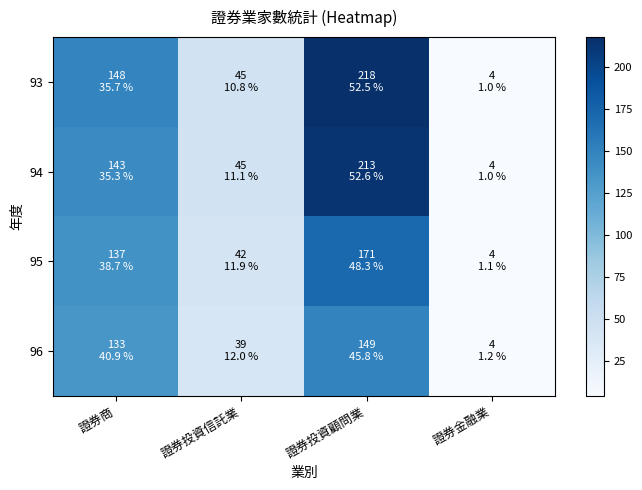

What is the smallest value displayed?

4